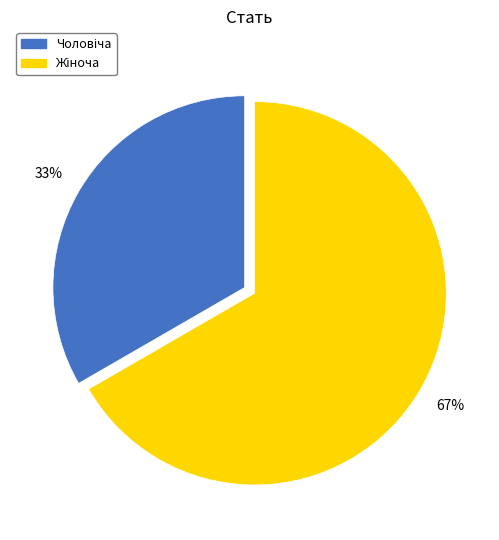

To the nearest percent, what is the average slice percentage?

50%